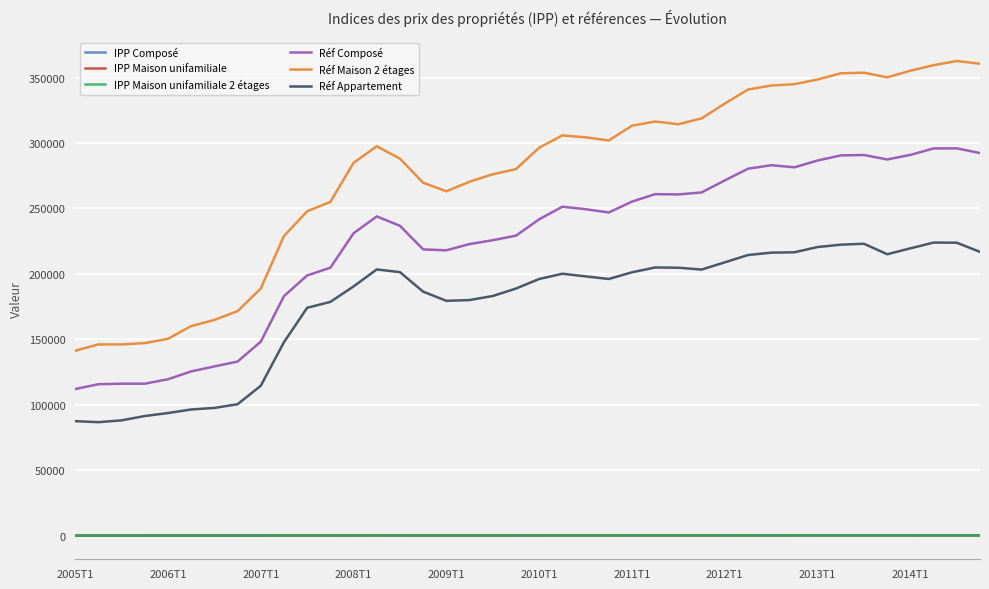

What are all the series names shown in the legend?

IPP Composé, IPP Maison unifamiliale, IPP Maison unifamiliale 2 étages, Réf Composé, Réf Maison 2 étages, Réf Appartement